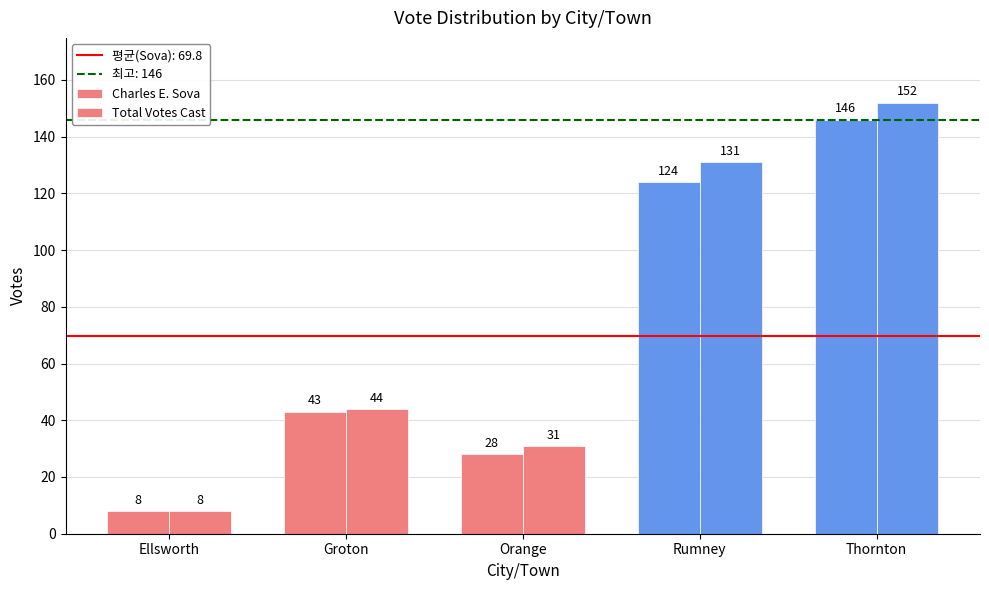

Where is Charles E. Sova nearest to the value 77?

Groton